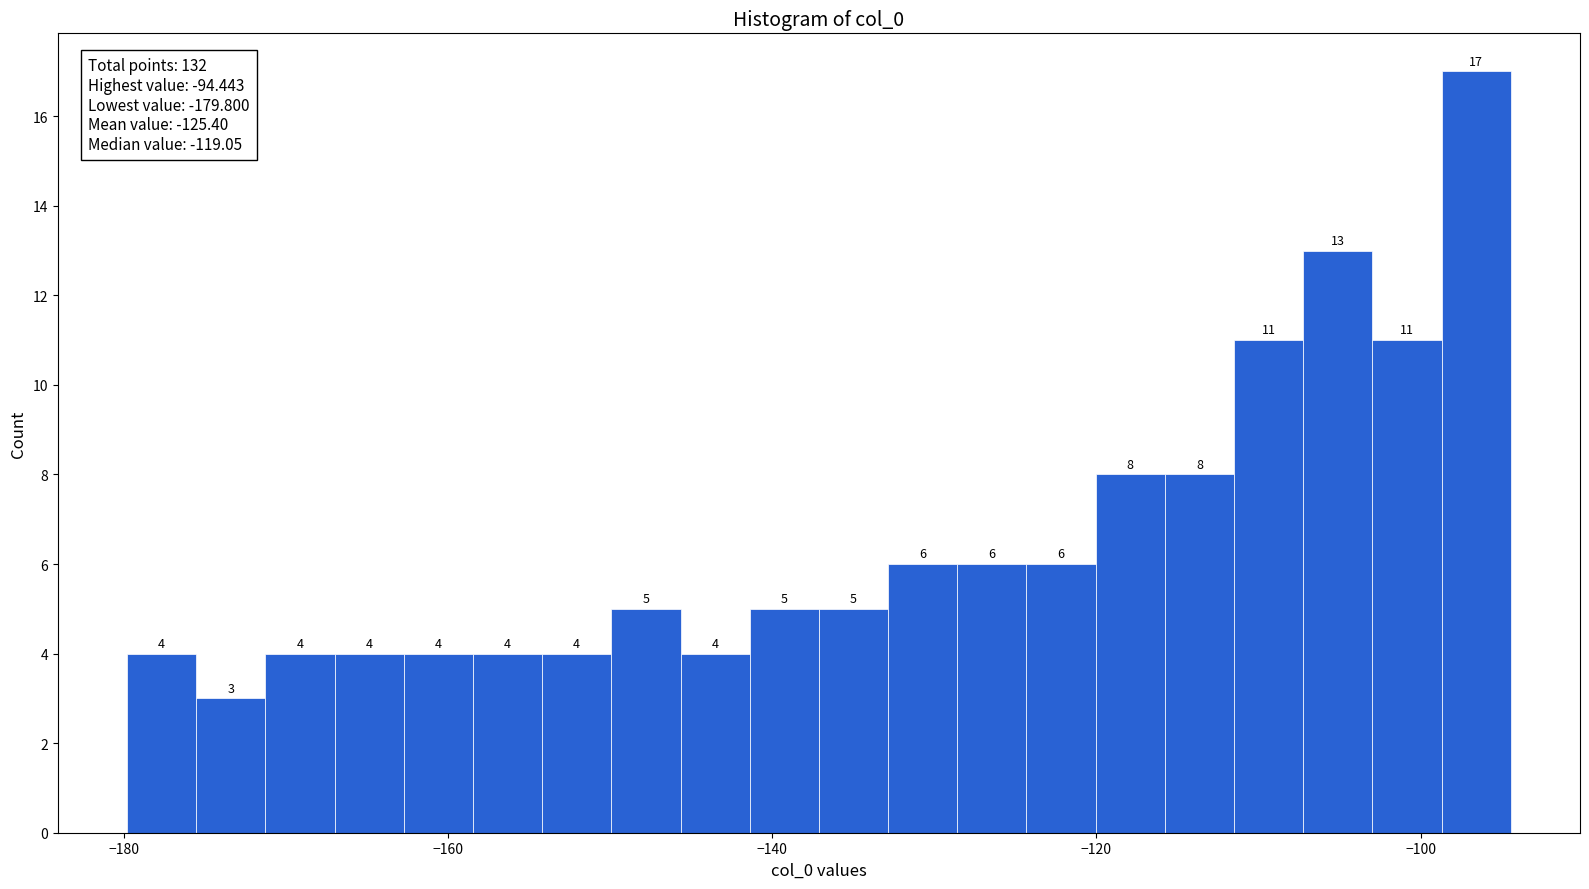

Read against the x-axis, roughly where is the centre of the tallest bar?

-96